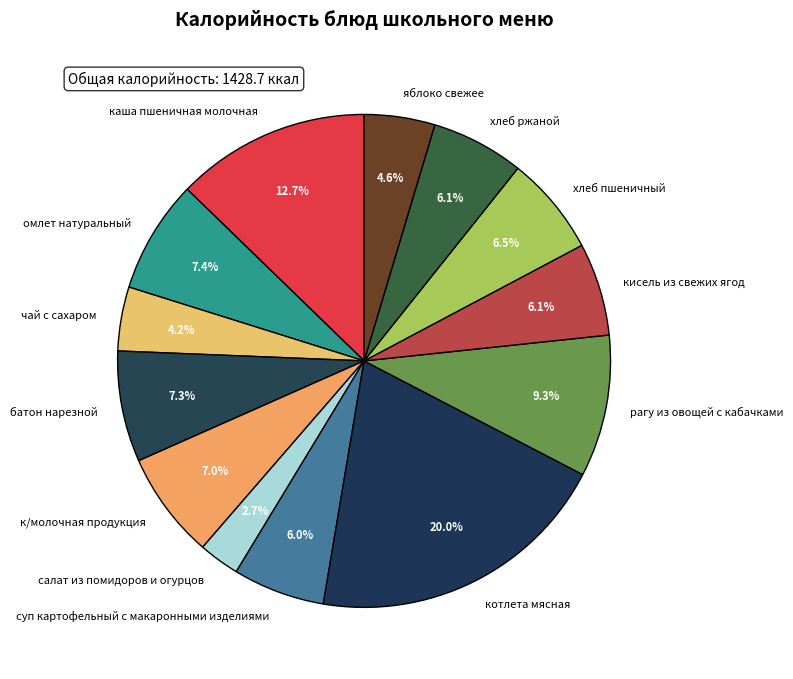

How many slices are in this pie chart?

13